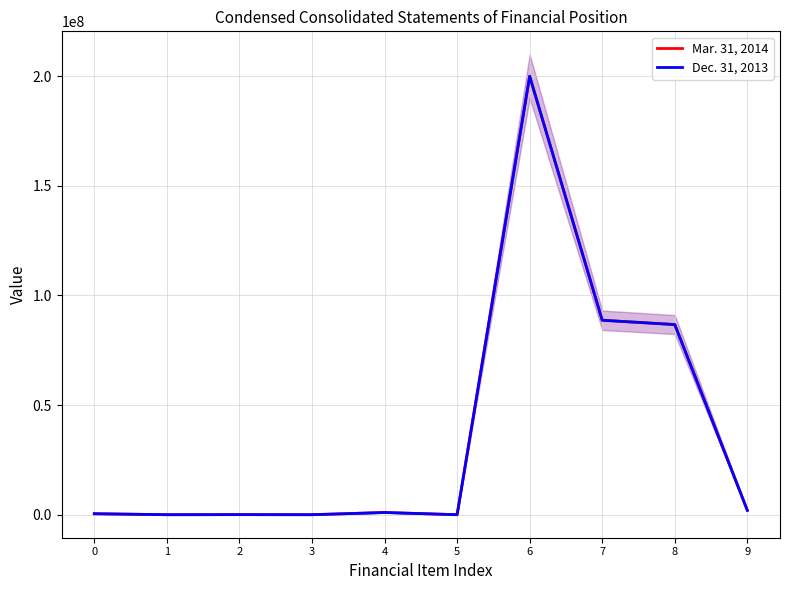

What are all the series names shown in the legend?

Mar. 31, 2014, Dec. 31, 2013